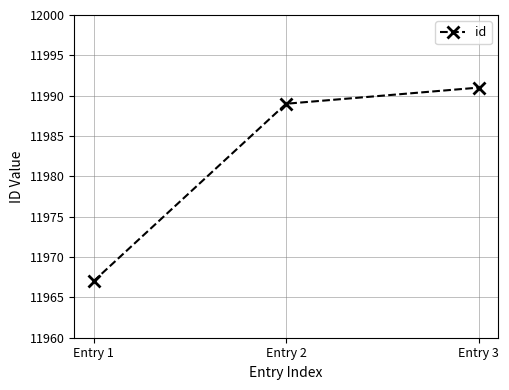

Rank the categories by value from lowest to highest.

Entry 1, Entry 2, Entry 3